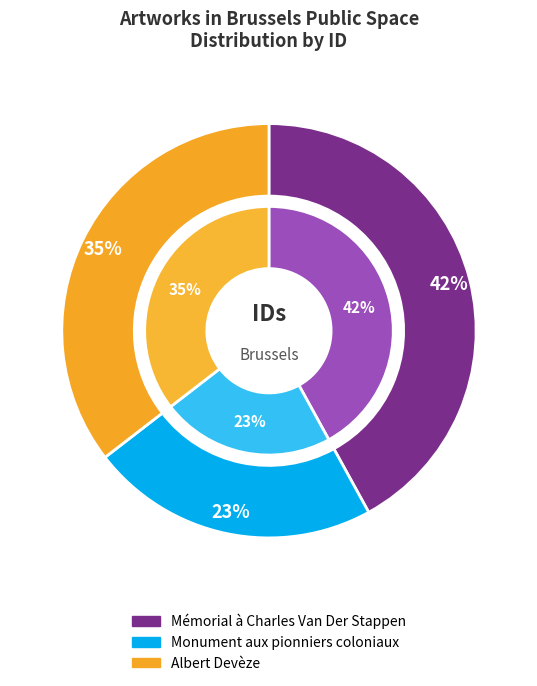

To the nearest percent, what percentage of the pie is Monument aux pionniers coloniaux?

23%